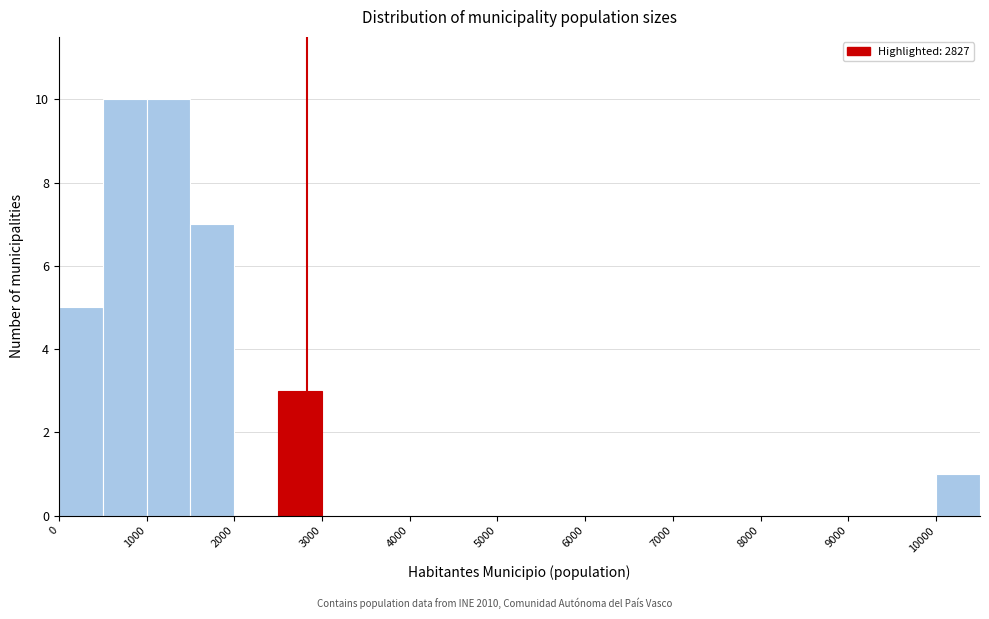

Reading left to right, transcribe this chart: for each bar, give the range it covers on the x-axis and its height. The values are not printed on the chart, so give them approximately, as read against the axis.

0 to 500: 5
500 to 1000: 10
1000 to 1500: 10
1500 to 2000: 7
2000 to 2500: 0
2500 to 3000: 3
3000 to 3500: 0
3500 to 4000: 0
4000 to 4500: 0
4500 to 5000: 0
5000 to 5500: 0
5500 to 6000: 0
6000 to 6500: 0
6500 to 7000: 0
7000 to 7500: 0
7500 to 8000: 0
8000 to 8500: 0
8500 to 9000: 0
9000 to 9500: 0
9500 to 10000: 0
10000 to 10500: 1